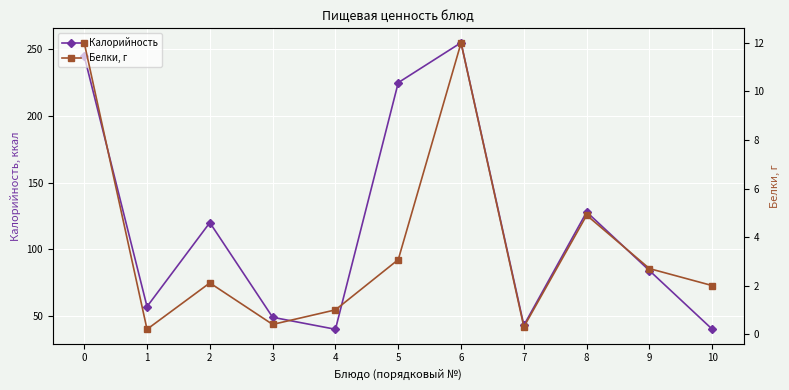

At which category does the chart reach its peak across all series?

6